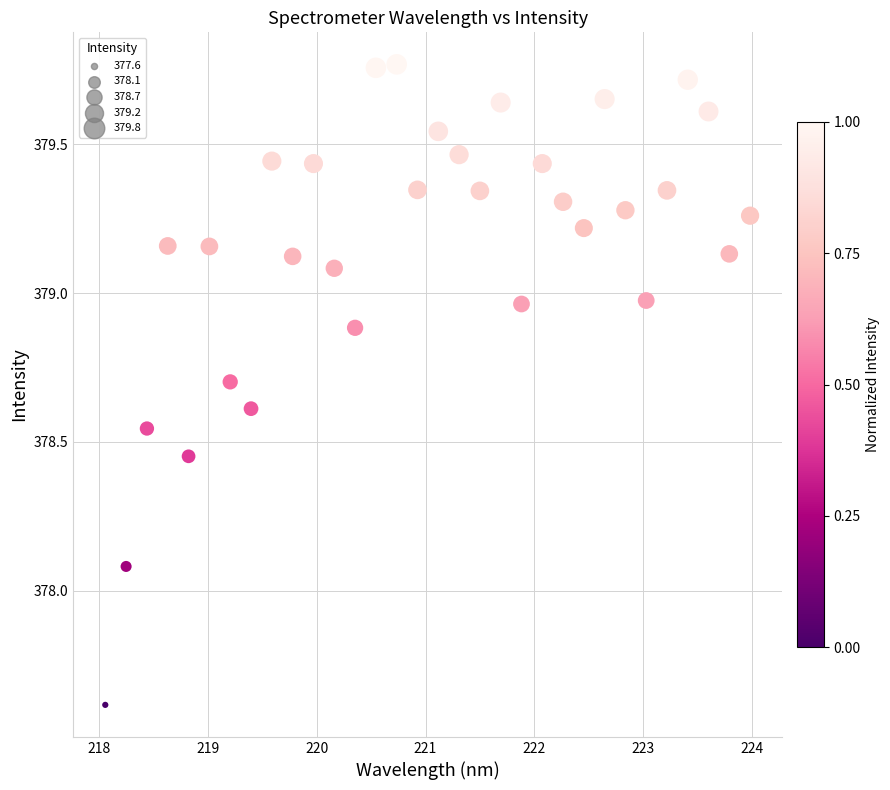

What is the range of X values (max minus min)?

5.9